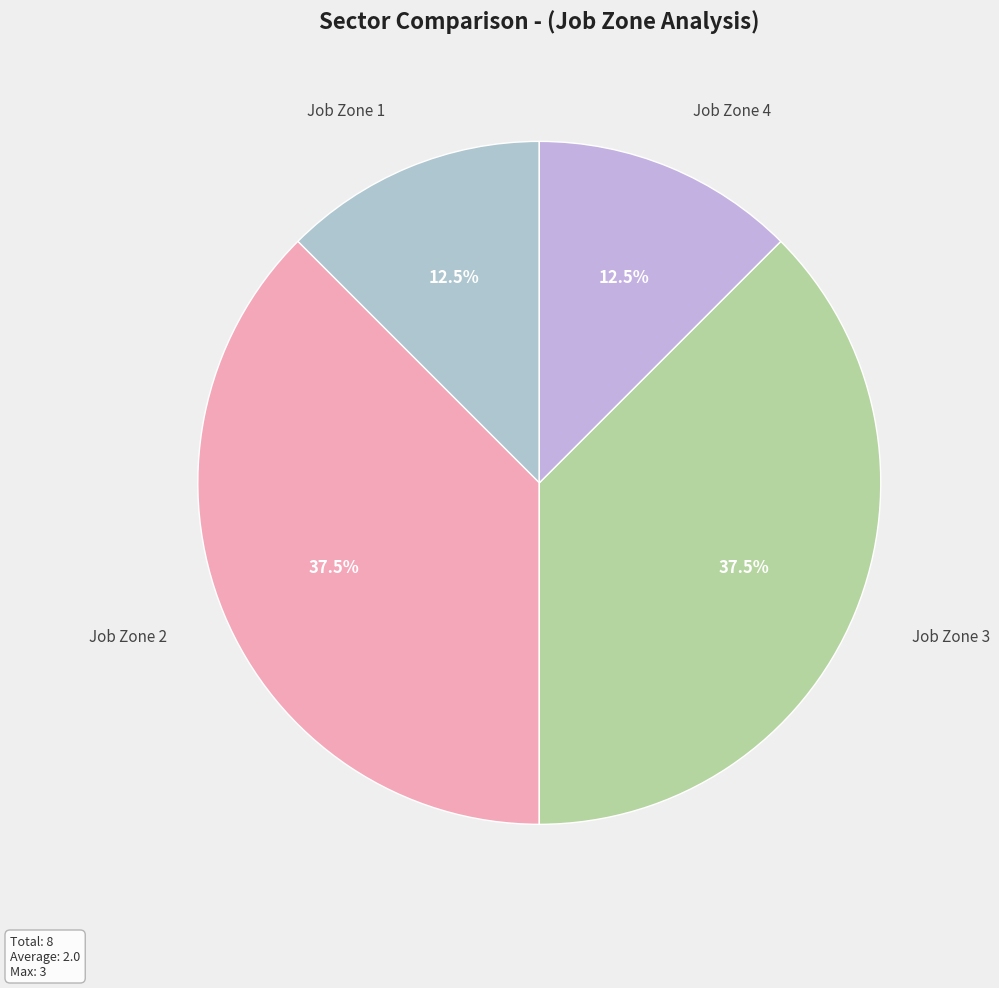

Which category has the smallest portion of the pie?

Job Zone 1